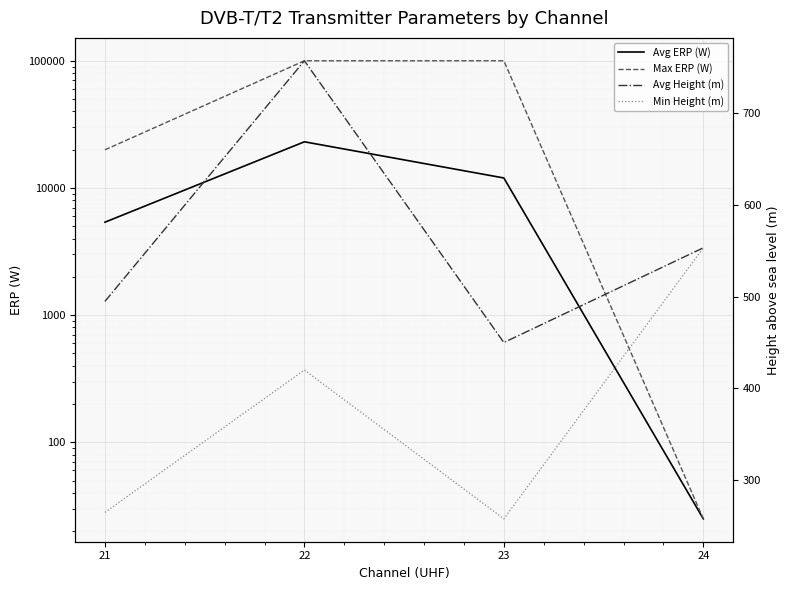

How many interior local peaks does the Avg ERP (W) series have?

1